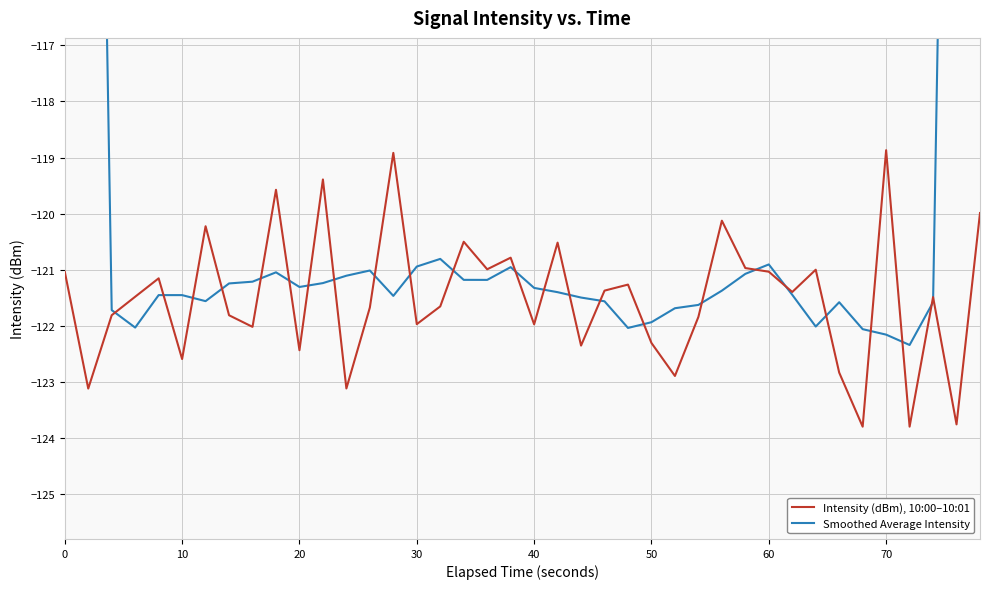

The value of Intensity (dBm), 10:00–10:01 at 30 is -122.0. True or false?

True